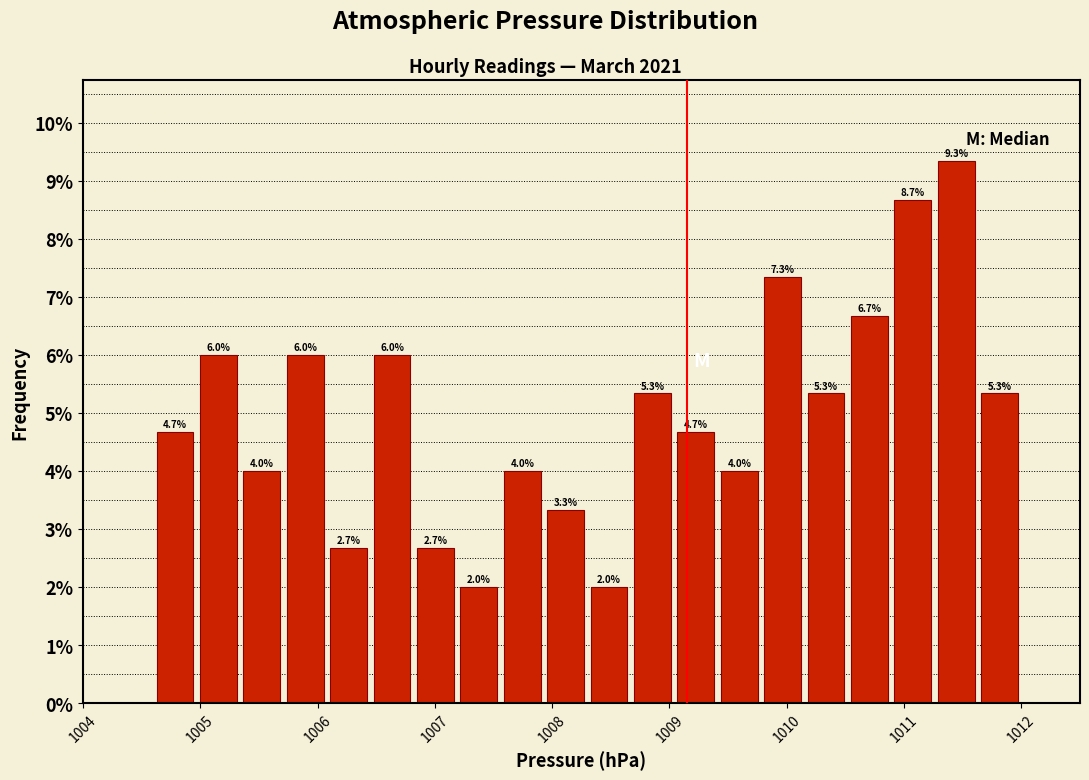

Read against the x-axis, roughly where is the centre of the tallest bar?

1011.4